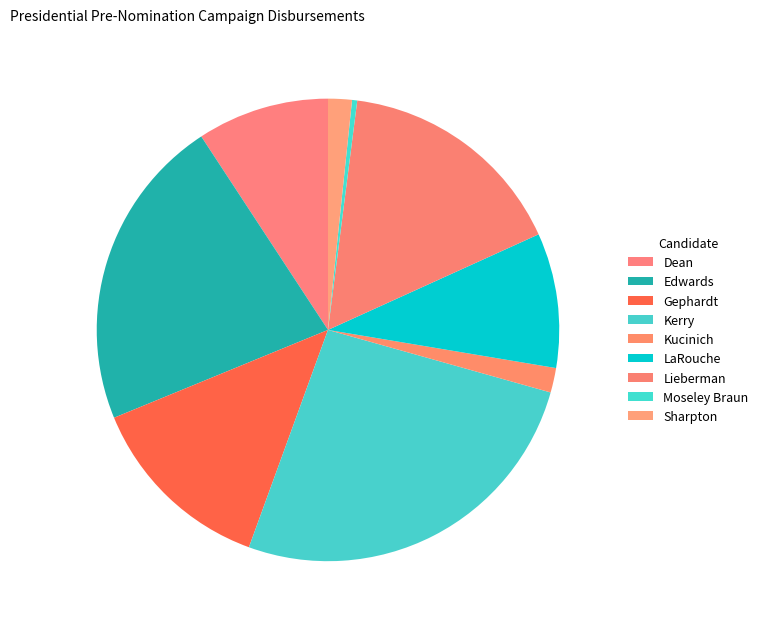

How many segments does this pie chart have?

9